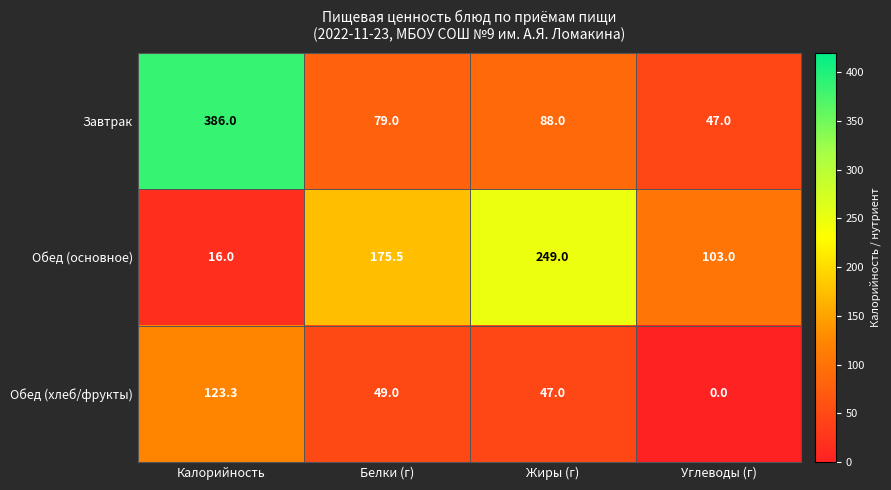

What is the approximate value of Завтрак at Углеводы (г)?

47.0